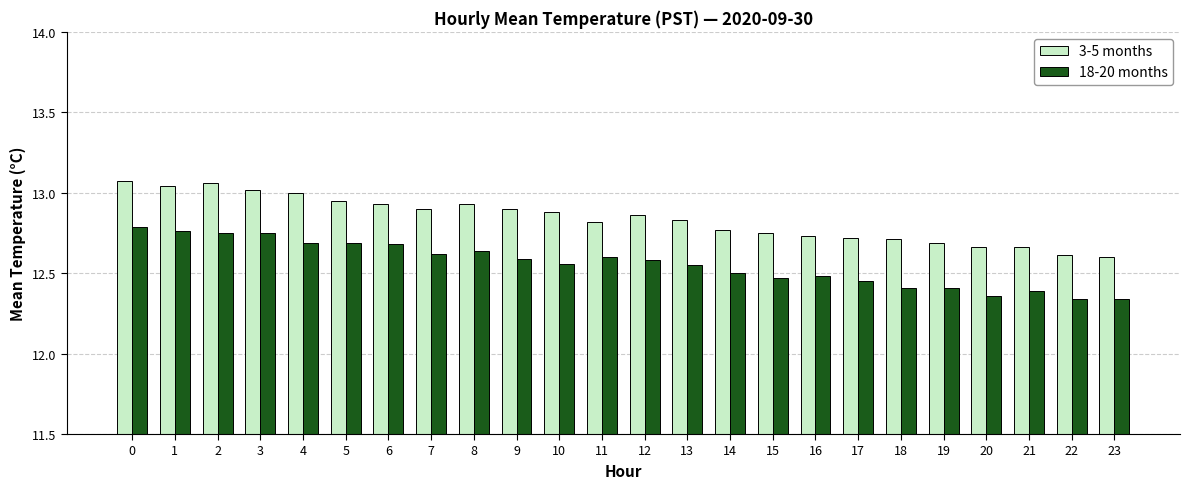

How many bars are there in each group?

2